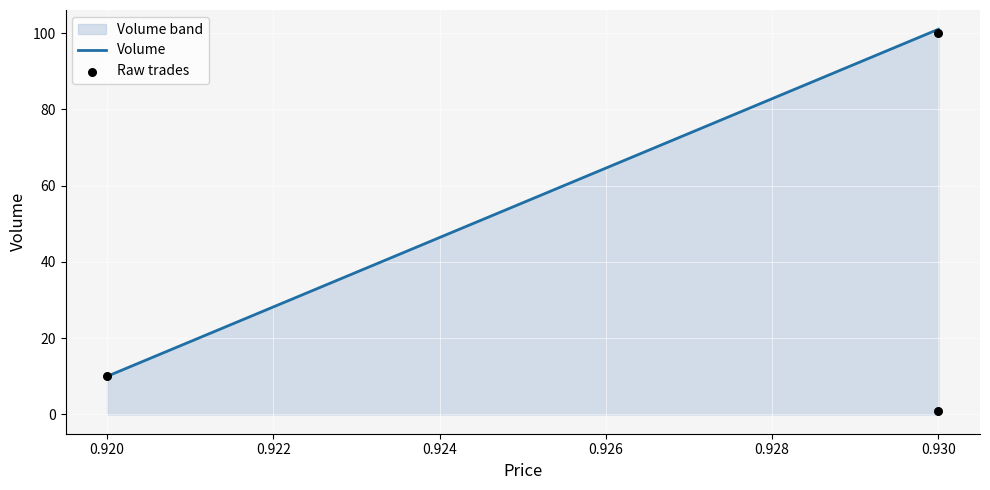

What is the range of Y values (max minus min)?

99